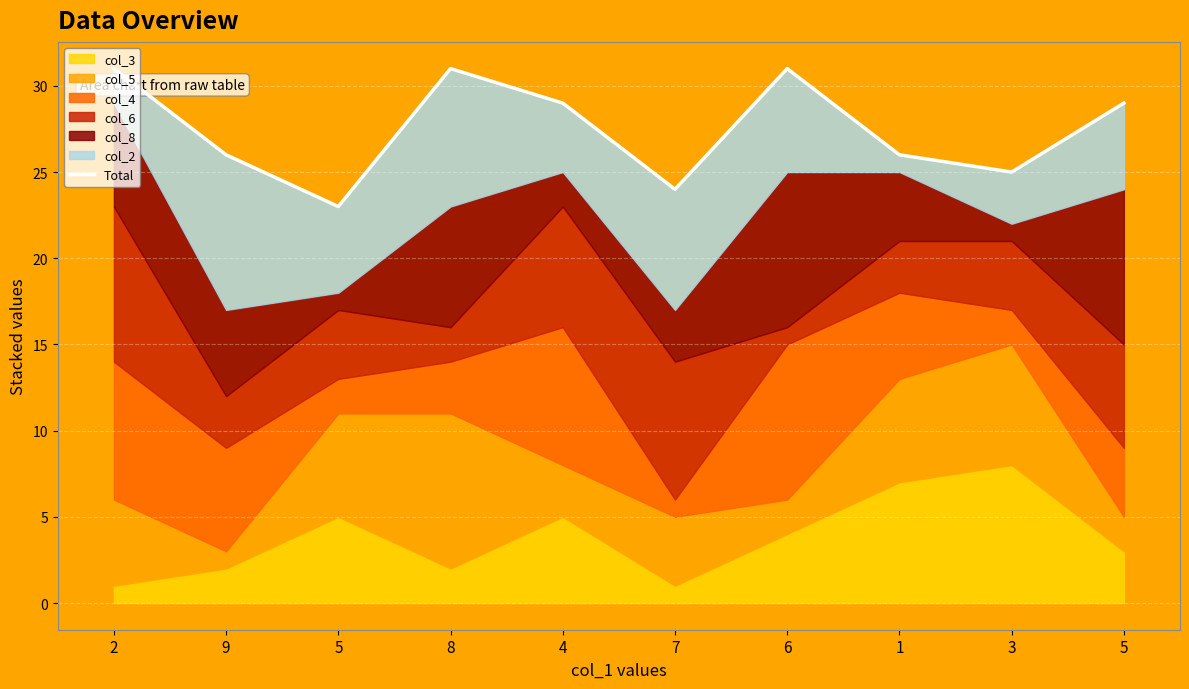

How many data points are less than 29?

5